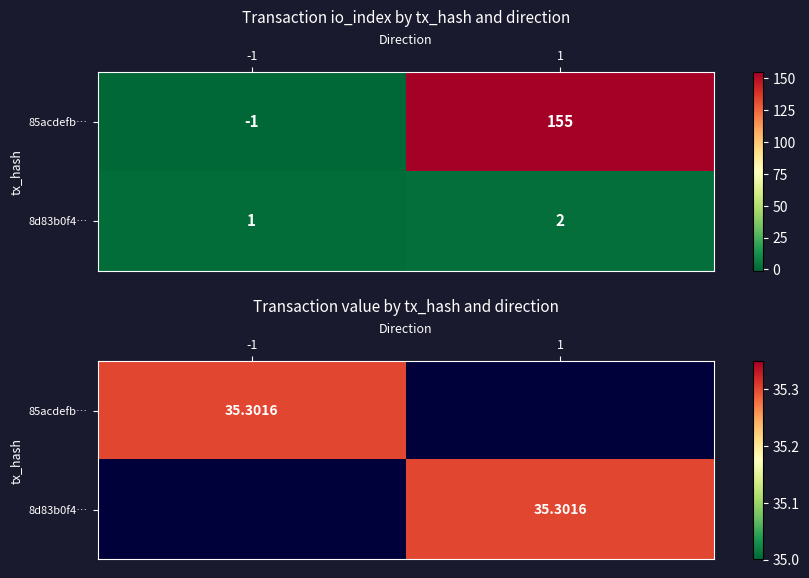

At which category is the sum across all series the highest?

1